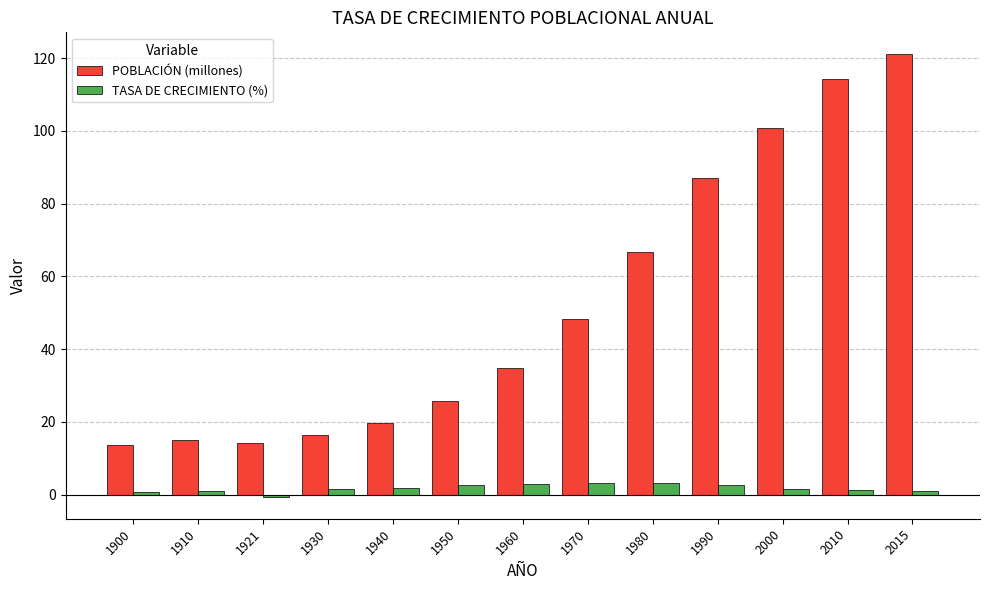

The POBLACIÓN (millones) series shows 19.7 at 1900. True or false?

False